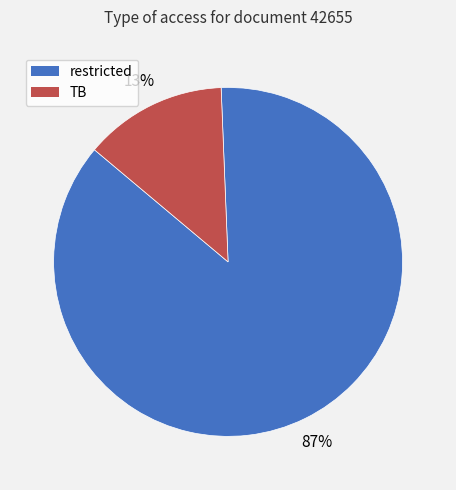

Is the sum of restricted and TB greater than half?

Yes